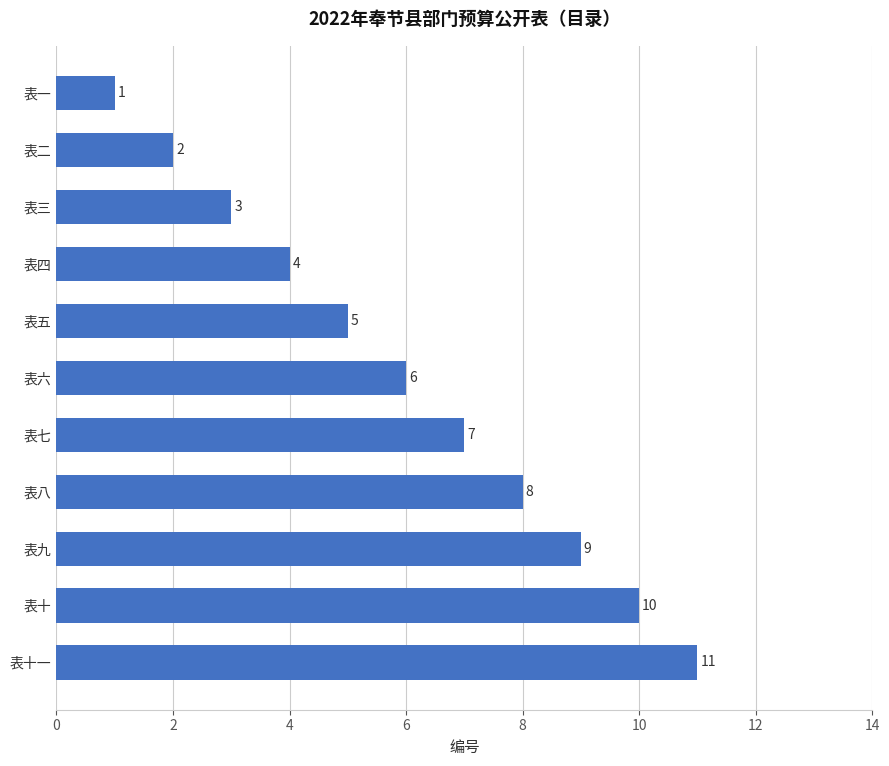

What is the change in value from 表二 to 表四?

+2